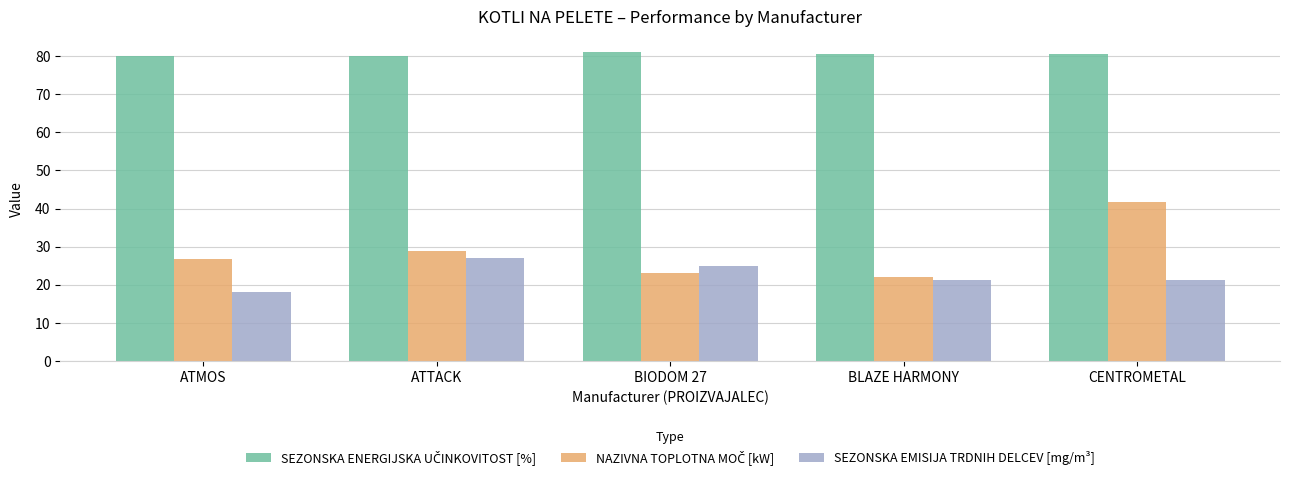

What is the difference between the maximum and minimum values in the SEZONSKA EMISIJA TRDNIH DELCEV [mg/m³] series?

8.8